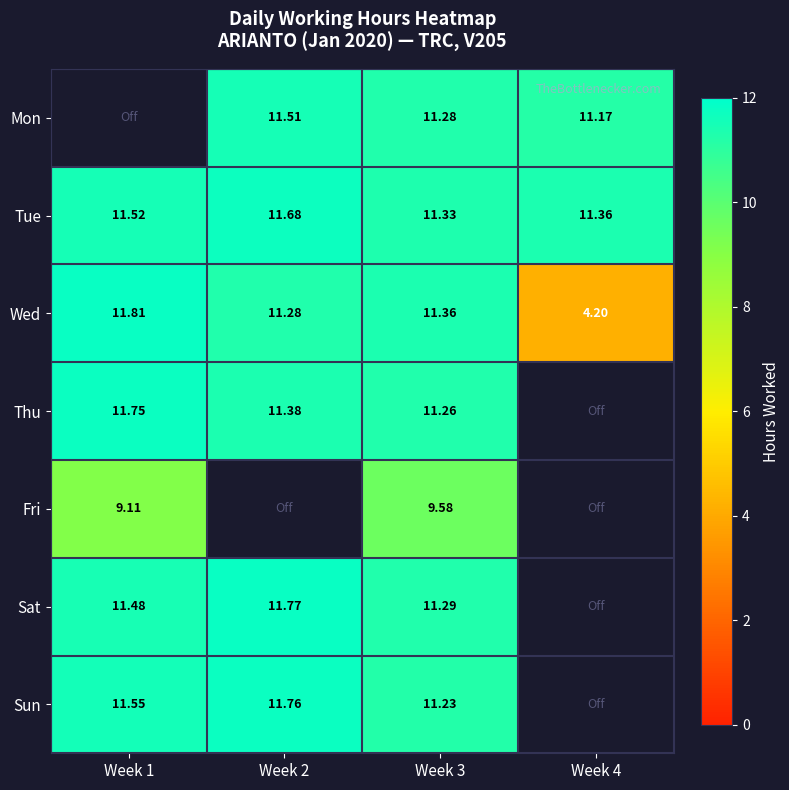

Which series has the largest range (max minus min)?

Wed